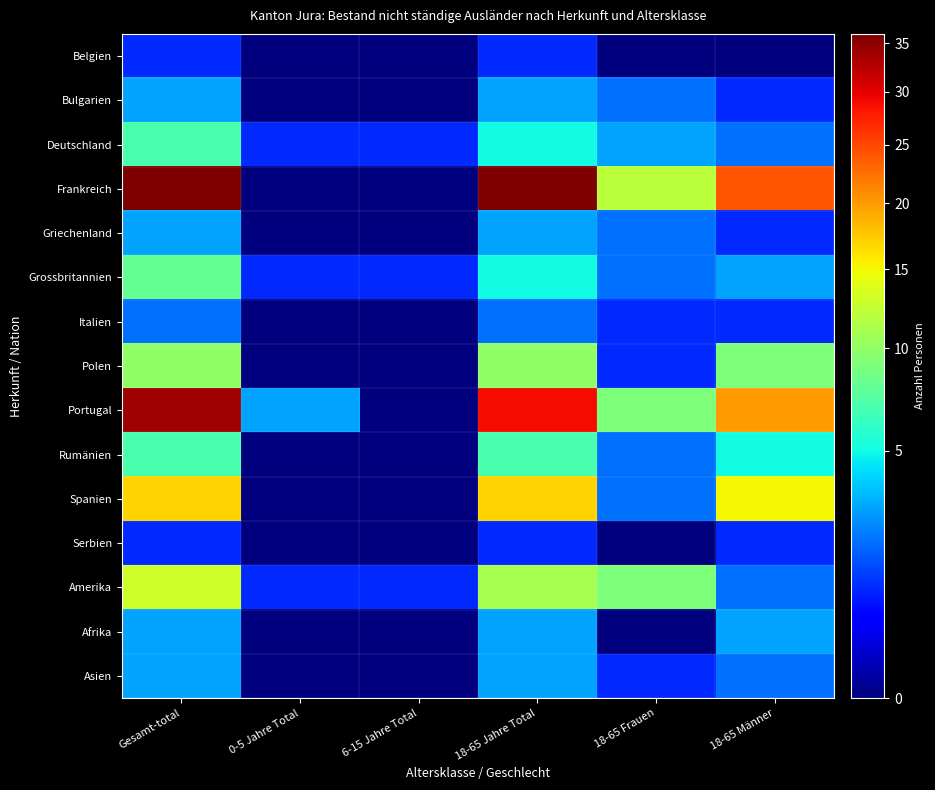

Reading right to left, extract all data points from this chart.

Belgien: 18-65 Männer=0	18-65 Frauen=0	18-65 Jahre Total=1	6-15 Jahre Total=0	0-5 Jahre Total=0	Gesamt-total=1
Bulgarien: 18-65 Männer=1	18-65 Frauen=2	18-65 Jahre Total=3	6-15 Jahre Total=0	0-5 Jahre Total=0	Gesamt-total=3
Deutschland: 18-65 Männer=2	18-65 Frauen=3	18-65 Jahre Total=5	6-15 Jahre Total=1	0-5 Jahre Total=1	Gesamt-total=7
Frankreich: 18-65 Männer=24	18-65 Frauen=12	18-65 Jahre Total=36	6-15 Jahre Total=0	0-5 Jahre Total=0	Gesamt-total=36
Griechenland: 18-65 Männer=1	18-65 Frauen=2	18-65 Jahre Total=3	6-15 Jahre Total=0	0-5 Jahre Total=0	Gesamt-total=3
Grossbritannien: 18-65 Männer=3	18-65 Frauen=2	18-65 Jahre Total=5	6-15 Jahre Total=1	0-5 Jahre Total=1	Gesamt-total=8
Italien: 18-65 Männer=1	18-65 Frauen=1	18-65 Jahre Total=2	6-15 Jahre Total=0	0-5 Jahre Total=0	Gesamt-total=2
Polen: 18-65 Männer=9	18-65 Frauen=1	18-65 Jahre Total=10	6-15 Jahre Total=0	0-5 Jahre Total=0	Gesamt-total=10
Portugal: 18-65 Männer=20	18-65 Frauen=9	18-65 Jahre Total=29	6-15 Jahre Total=0	0-5 Jahre Total=3	Gesamt-total=34
Rumänien: 18-65 Männer=5	18-65 Frauen=2	18-65 Jahre Total=7	6-15 Jahre Total=0	0-5 Jahre Total=0	Gesamt-total=7
Spanien: 18-65 Männer=15	18-65 Frauen=2	18-65 Jahre Total=17	6-15 Jahre Total=0	0-5 Jahre Total=0	Gesamt-total=17
Serbien: 18-65 Männer=1	18-65 Frauen=0	18-65 Jahre Total=1	6-15 Jahre Total=0	0-5 Jahre Total=0	Gesamt-total=1
Amerika: 18-65 Männer=2	18-65 Frauen=9	18-65 Jahre Total=11	6-15 Jahre Total=1	0-5 Jahre Total=1	Gesamt-total=13
Afrika: 18-65 Männer=3	18-65 Frauen=0	18-65 Jahre Total=3	6-15 Jahre Total=0	0-5 Jahre Total=0	Gesamt-total=3
Asien: 18-65 Männer=2	18-65 Frauen=1	18-65 Jahre Total=3	6-15 Jahre Total=0	0-5 Jahre Total=0	Gesamt-total=3